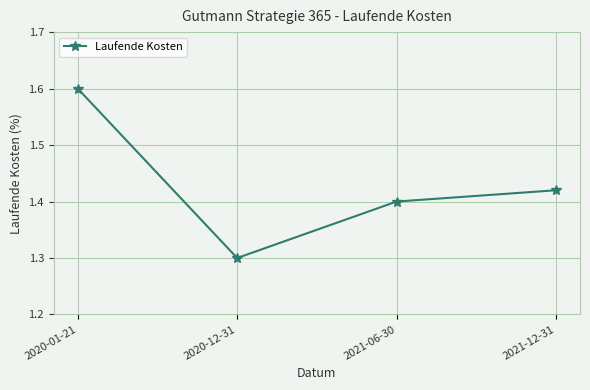

How many series are shown in this chart?

1